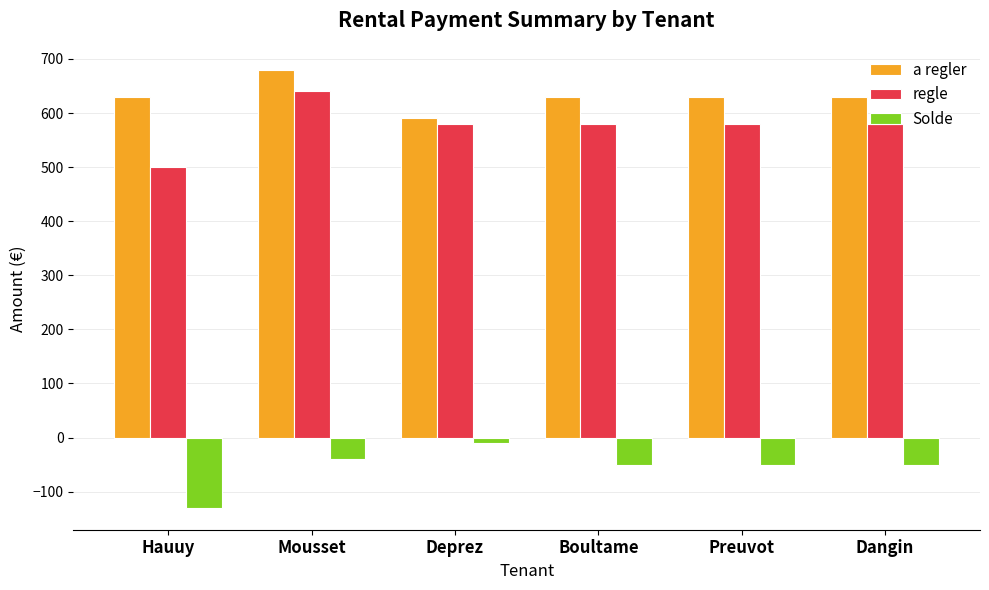

How many data points does each series have?

6